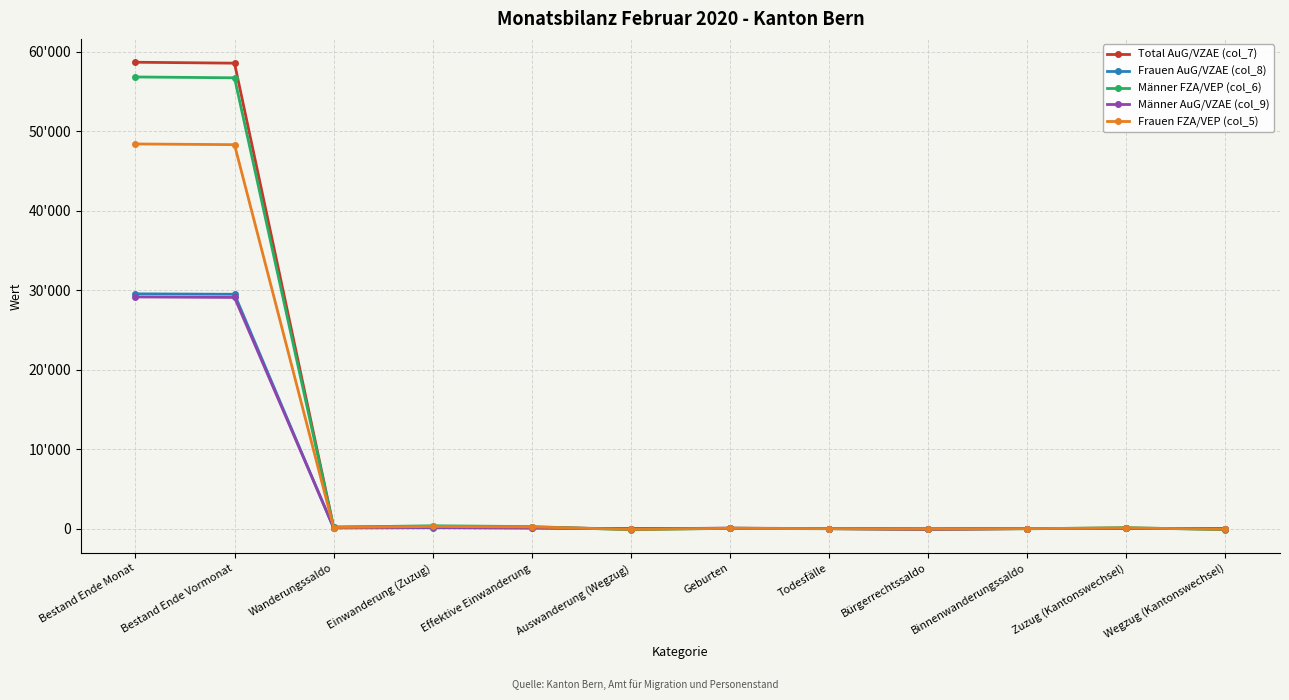

Does the chart have visible grid lines?

Yes